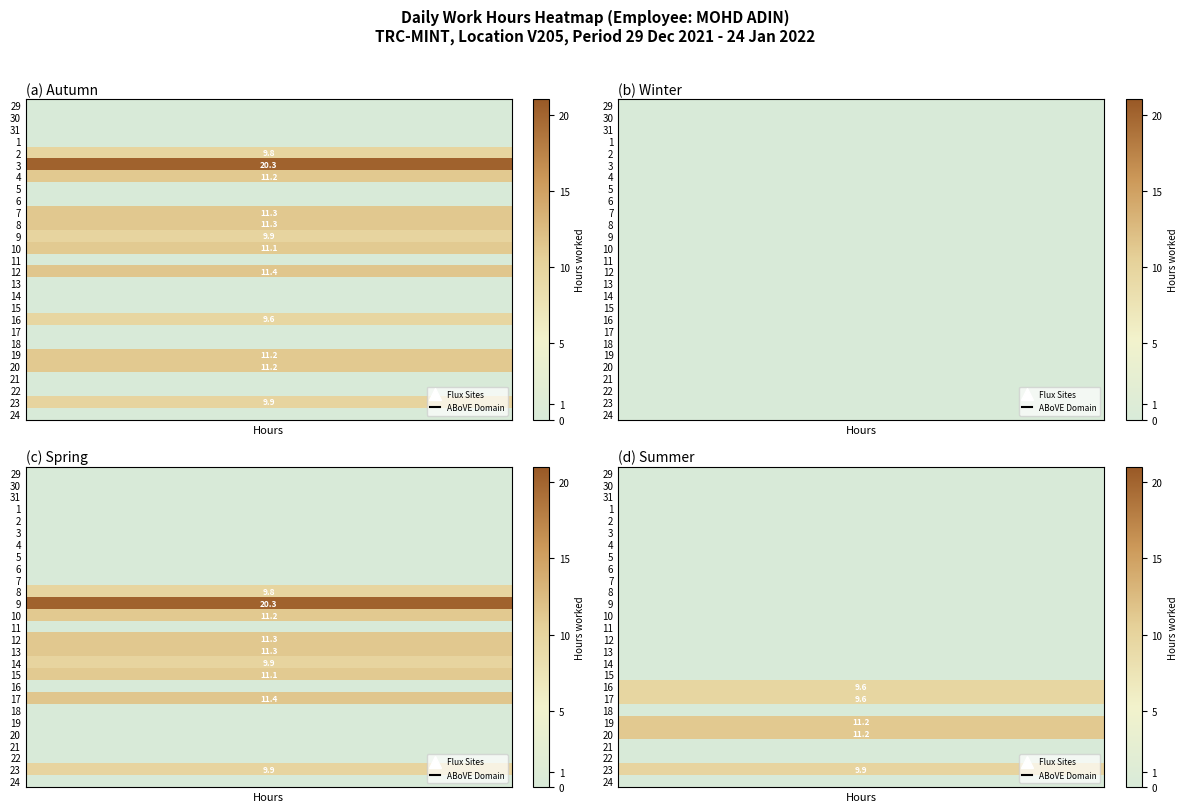

How many data points does each series have?

4